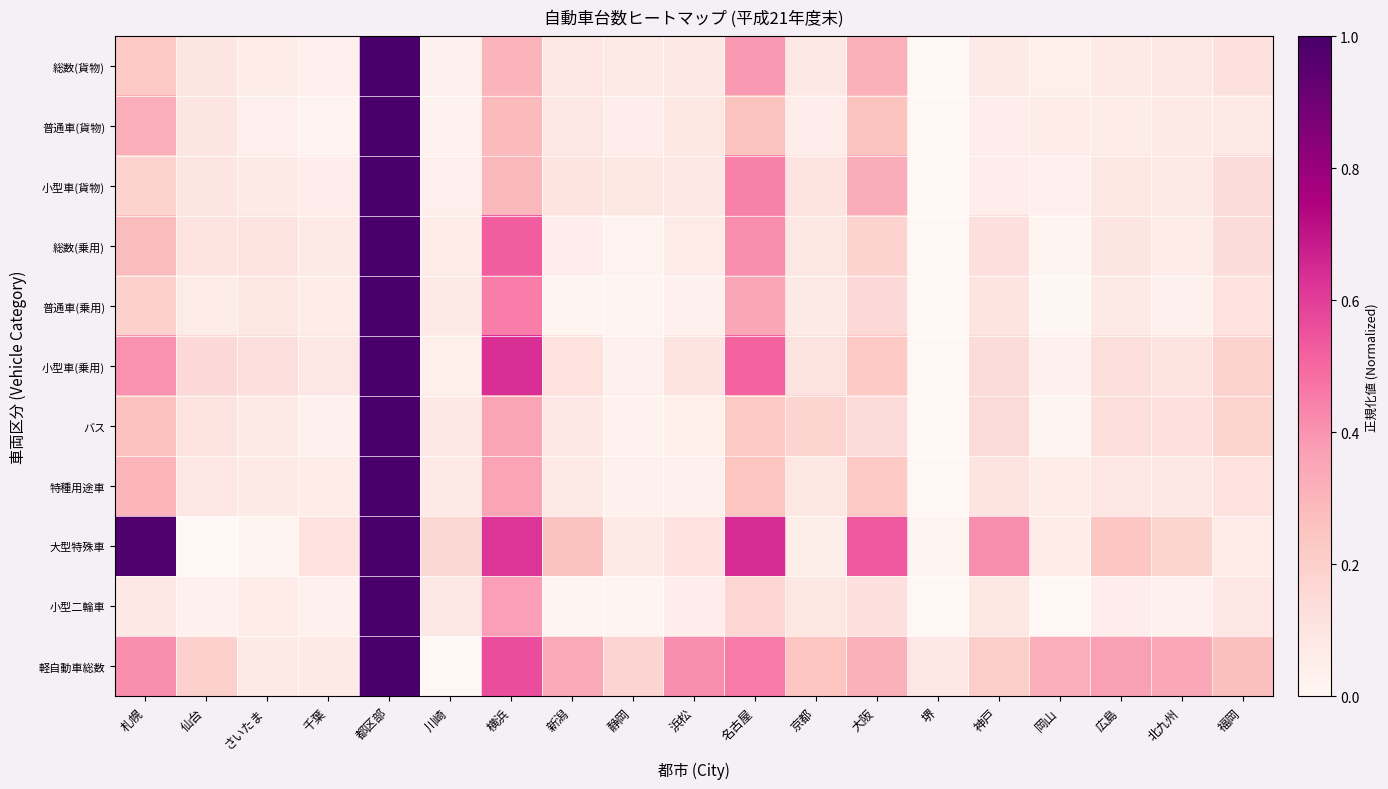

Reading left to right, extract all data points from this chart.

総数(貨物): 札幌=0.2	仙台=0.1	さいたま=0.1	千葉=0.0	都区部=1.0	川崎=0.0	横浜=0.3	新潟=0.1	静岡=0.1	浜松=0.1	名古屋=0.4	京都=0.1	大阪=0.3	堺=0.0	神戸=0.1	岡山=0.0	広島=0.1	北九州=0.1	福岡=0.1
普通車(貨物): 札幌=0.3	仙台=0.1	さいたま=0.0	千葉=0.0	都区部=1.0	川崎=0.0	横浜=0.3	新潟=0.1	静岡=0.1	浜松=0.1	名古屋=0.3	京都=0.1	大阪=0.3	堺=0.0	神戸=0.1	岡山=0.1	広島=0.1	北九州=0.1	福岡=0.1
小型車(貨物): 札幌=0.2	仙台=0.1	さいたま=0.1	千葉=0.1	都区部=1.0	川崎=0.0	横浜=0.3	新潟=0.1	静岡=0.1	浜松=0.1	名古屋=0.4	京都=0.1	大阪=0.3	堺=0.0	神戸=0.1	岡山=0.0	広島=0.1	北九州=0.1	福岡=0.1
総数(乗用): 札幌=0.3	仙台=0.1	さいたま=0.1	千葉=0.1	都区部=1.0	川崎=0.1	横浜=0.5	新潟=0.1	静岡=0.0	浜松=0.1	名古屋=0.4	京都=0.1	大阪=0.2	堺=0.0	神戸=0.1	岡山=0.0	広島=0.1	北九州=0.1	福岡=0.1
普通車(乗用): 札幌=0.2	仙台=0.1	さいたま=0.1	千葉=0.1	都区部=1.0	川崎=0.1	横浜=0.4	新潟=0.0	静岡=0.0	浜松=0.0	名古屋=0.3	京都=0.1	大阪=0.2	堺=0.0	神戸=0.1	岡山=0.0	広島=0.1	北九州=0.0	福岡=0.1
小型車(乗用): 札幌=0.4	仙台=0.2	さいたま=0.1	千葉=0.1	都区部=1.0	川崎=0.0	横浜=0.6	新潟=0.1	静岡=0.0	浜松=0.1	名古屋=0.5	京都=0.1	大阪=0.2	堺=0.0	神戸=0.1	岡山=0.0	広島=0.1	北九州=0.1	福岡=0.2
バス: 札幌=0.3	仙台=0.1	さいたま=0.1	千葉=0.0	都区部=1.0	川崎=0.1	横浜=0.4	新潟=0.1	静岡=0.0	浜松=0.0	名古屋=0.2	京都=0.2	大阪=0.1	堺=0.0	神戸=0.2	岡山=0.0	広島=0.1	北九州=0.1	福岡=0.2
特種用途車: 札幌=0.3	仙台=0.1	さいたま=0.1	千葉=0.1	都区部=1.0	川崎=0.1	横浜=0.4	新潟=0.1	静岡=0.0	浜松=0.0	名古屋=0.2	京都=0.1	大阪=0.2	堺=0.0	神戸=0.1	岡山=0.1	広島=0.1	北九州=0.1	福岡=0.1
大型特殊車: 札幌=1.0	仙台=0.0	さいたま=0.0	千葉=0.1	都区部=1.0	川崎=0.2	横浜=0.6	新潟=0.3	静岡=0.1	浜松=0.1	名古屋=0.6	京都=0.0	大阪=0.5	堺=0.0	神戸=0.4	岡山=0.1	広島=0.2	北九州=0.2	福岡=0.1
小型二輪車: 札幌=0.1	仙台=0.0	さいたま=0.1	千葉=0.0	都区部=1.0	川崎=0.1	横浜=0.4	新潟=0.0	静岡=0.0	浜松=0.1	名古屋=0.2	京都=0.1	大阪=0.1	堺=0.0	神戸=0.1	岡山=0.0	広島=0.1	北九州=0.0	福岡=0.1
軽自動車総数: 札幌=0.4	仙台=0.2	さいたま=0.1	千葉=0.1	都区部=1.0	川崎=0.0	横浜=0.6	新潟=0.3	静岡=0.2	浜松=0.4	名古屋=0.5	京都=0.2	大阪=0.3	堺=0.1	神戸=0.2	岡山=0.3	広島=0.4	北九州=0.3	福岡=0.3